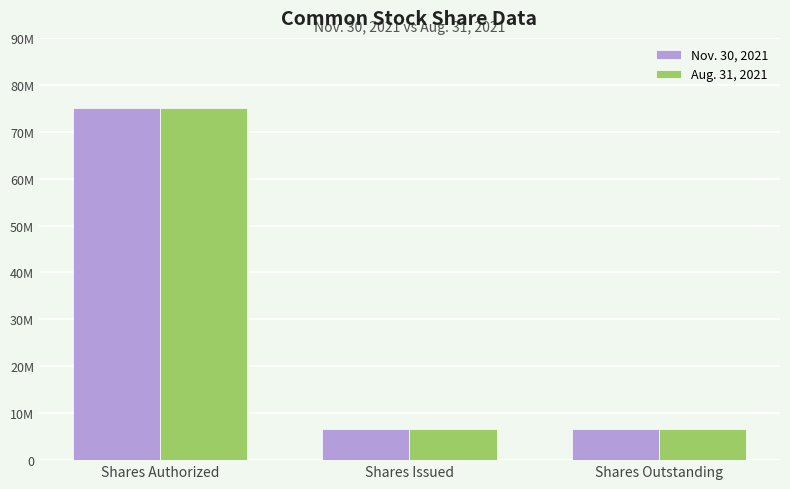

List the series in order of their peak value, highest first.

Nov. 30, 2021, Aug. 31, 2021